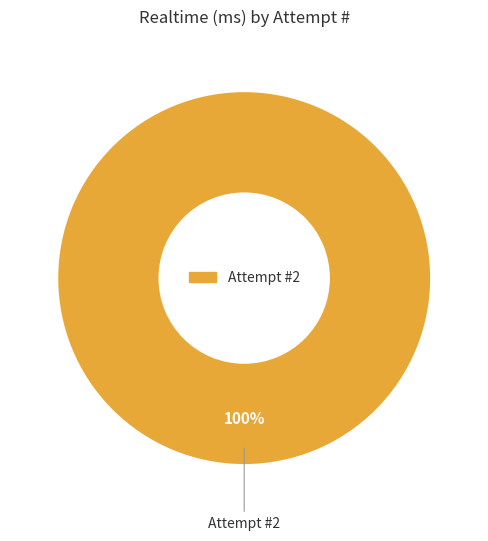

Does any single category account for the majority?

Yes